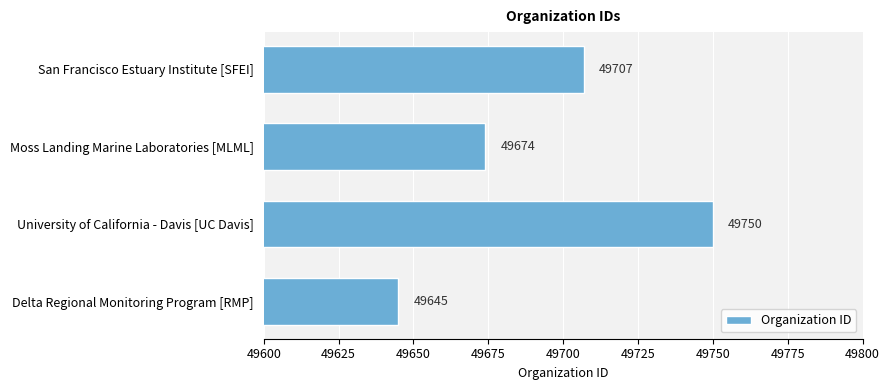

Where is the data nearest to the value 49697?

San Francisco Estuary Institute [SFEI]